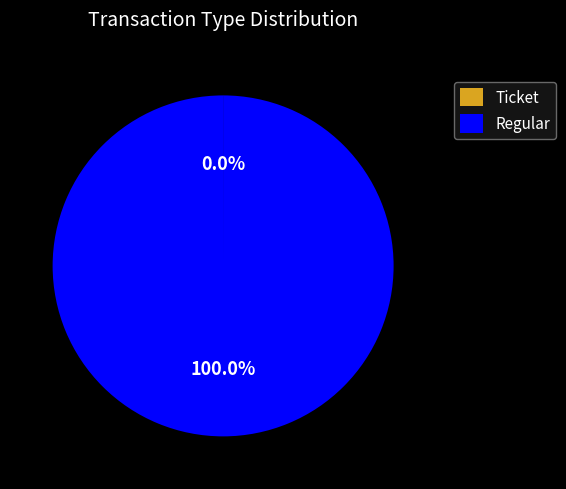

Does any single category account for the majority?

Yes